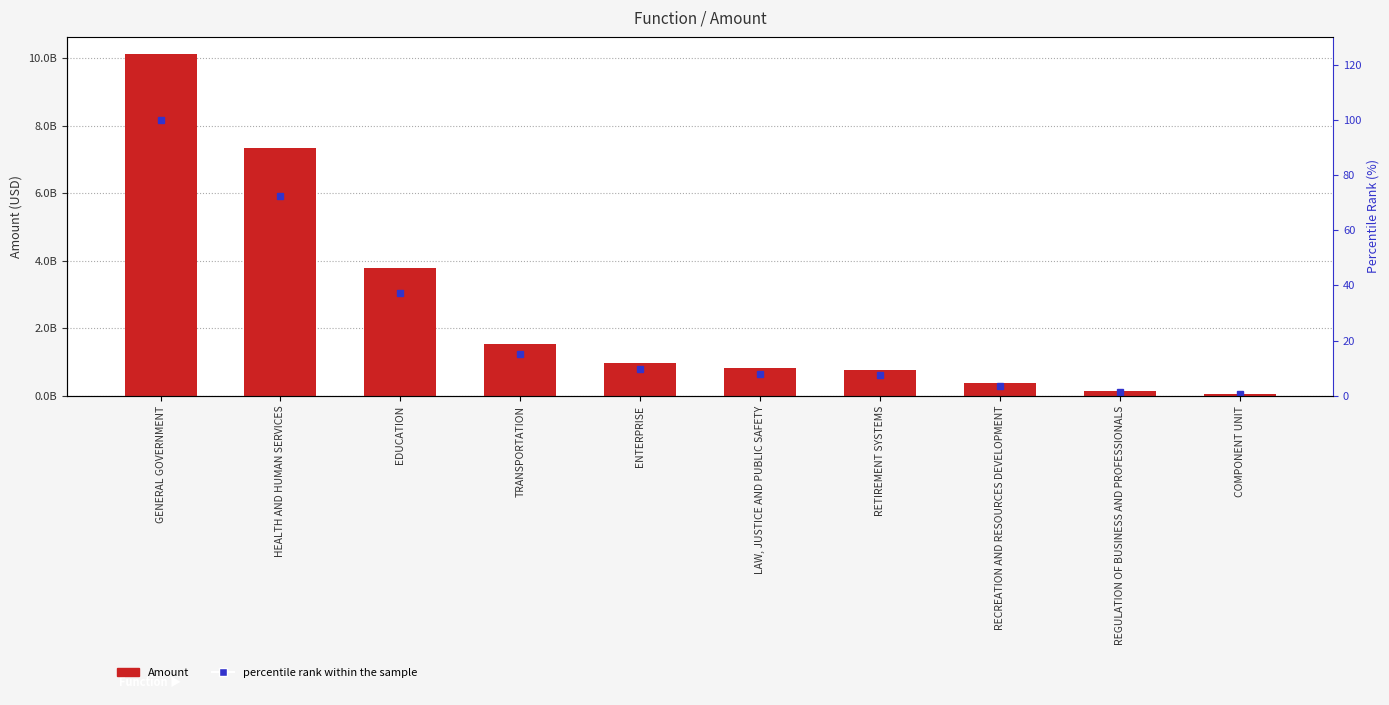

The Amount series shows 7332504597.5 at HEALTH AND HUMAN SERVICES. True or false?

True